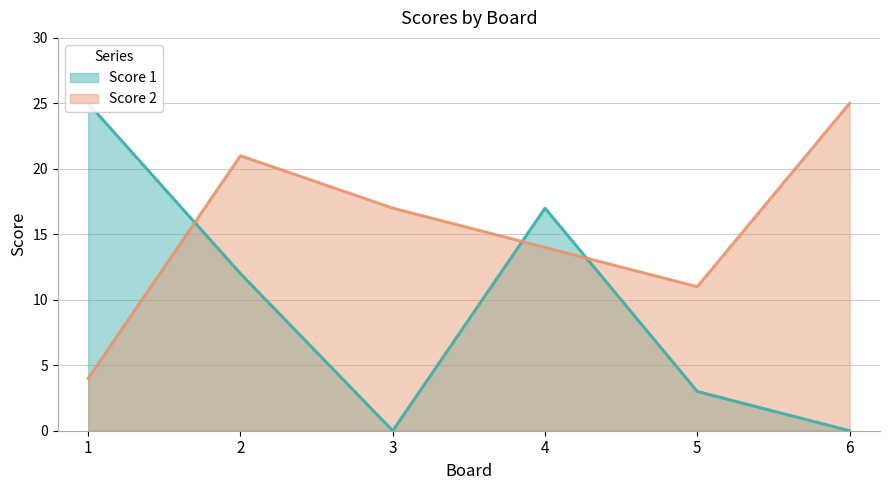

What is the maximum value shown in the chart?

25